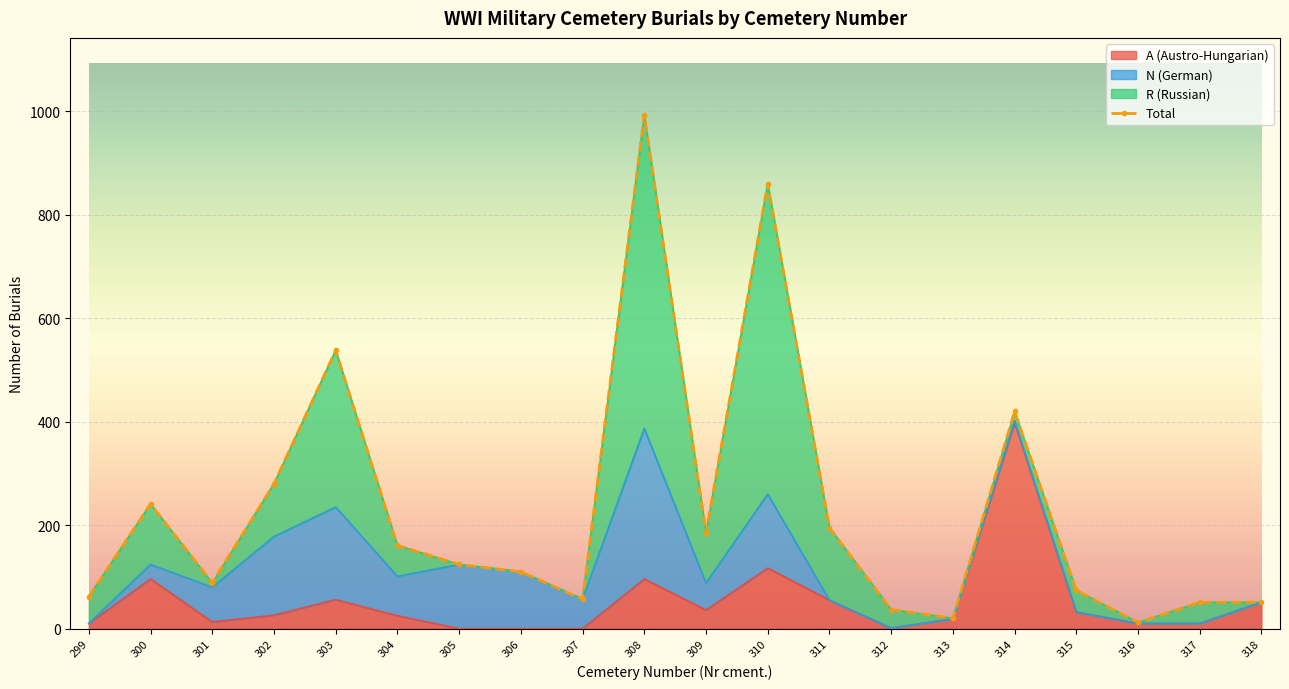

List the labels in order of value, largest first.

308, 310, 303, 314, 302, 300, 311, 309, 304, 305, 306, 301, 315, 299, 307, 317, 318, 312, 313, 316